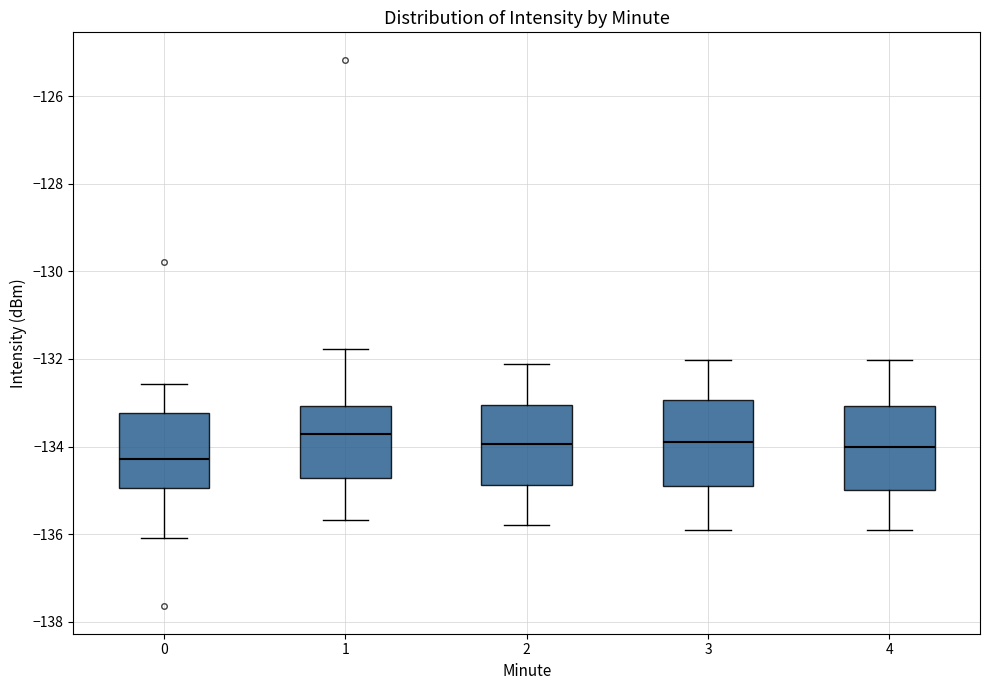

Where is the lower edge of the box at x = 4 on the y-axis? The values are not printed on the chart, so give them approximately, as read against the axis.

-135.0